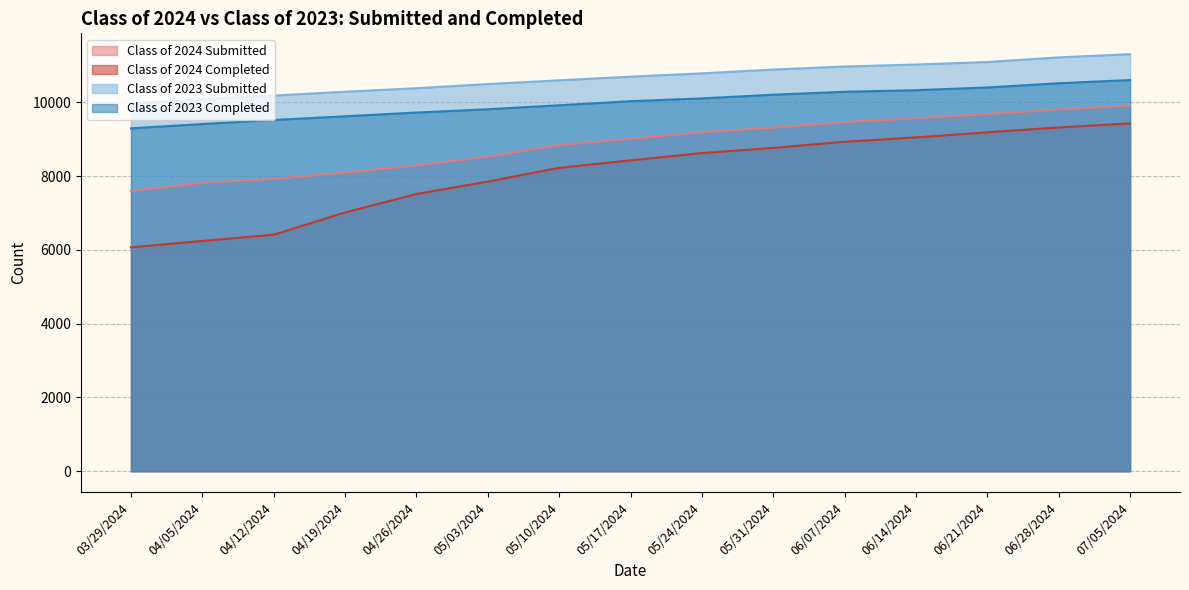

Rank the series by their average value, from lowest to highest.

Class of 2024 Completed, Class of 2024 Submitted, Class of 2023 Completed, Class of 2023 Submitted